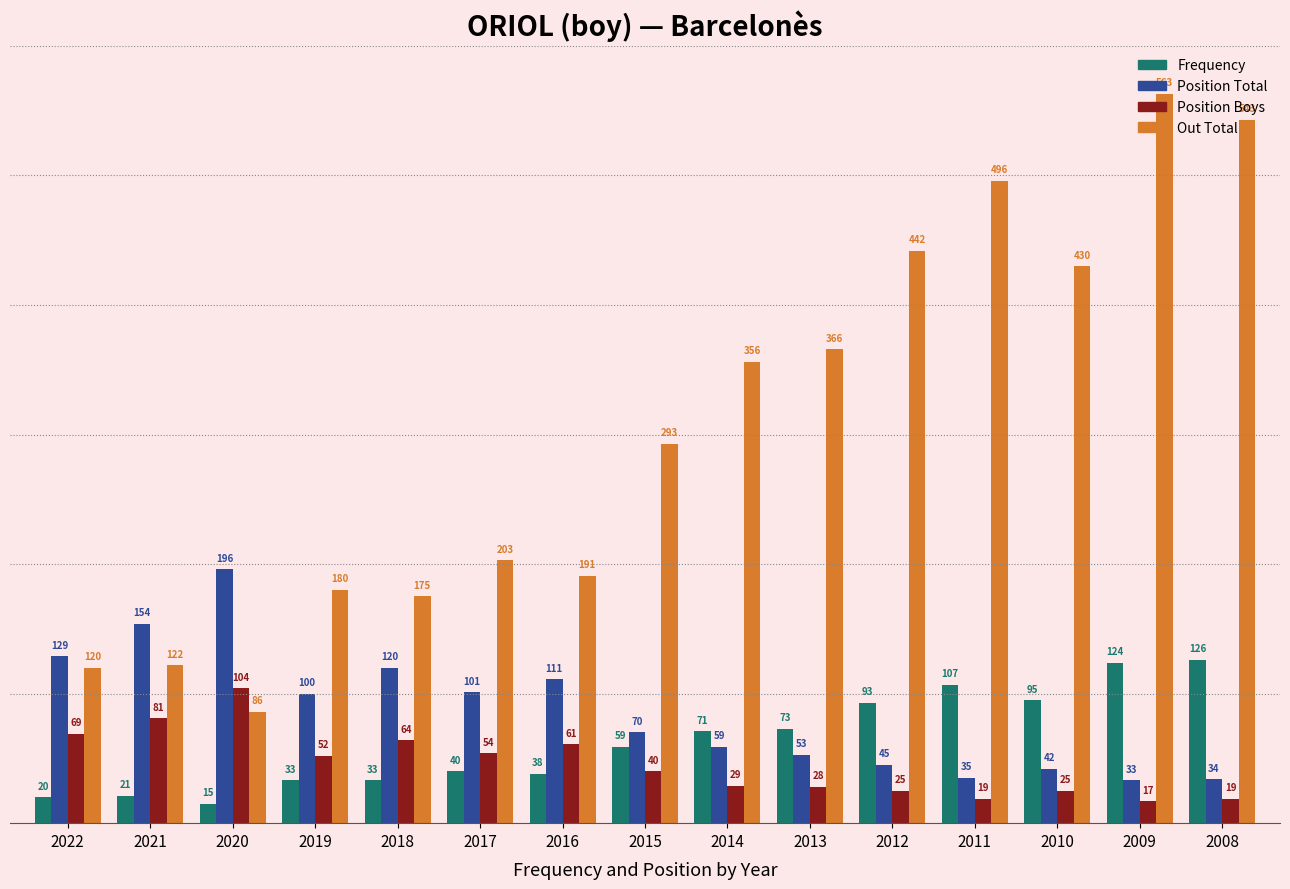

At which category does the chart reach its minimum across all series?

2020